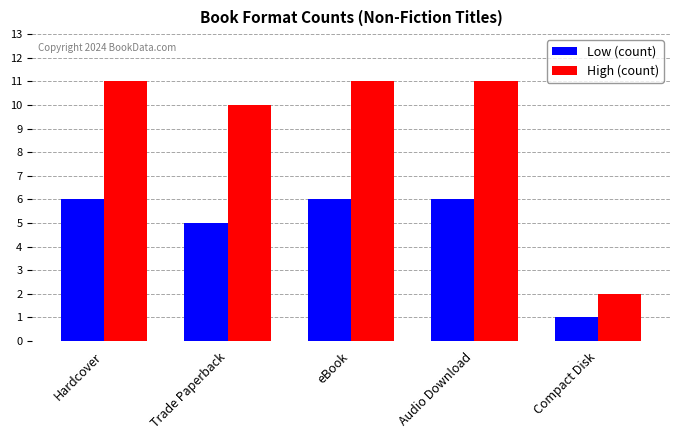

What position from the right is eBook?

3